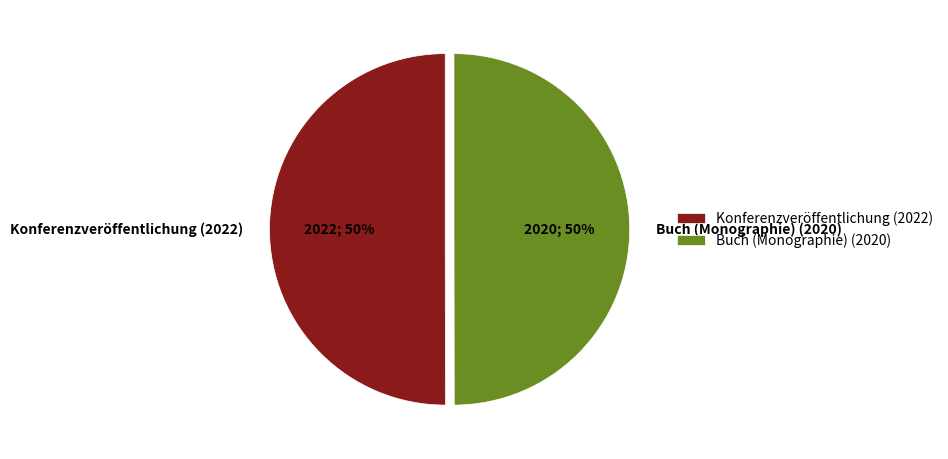

How many slices are in this pie chart?

2